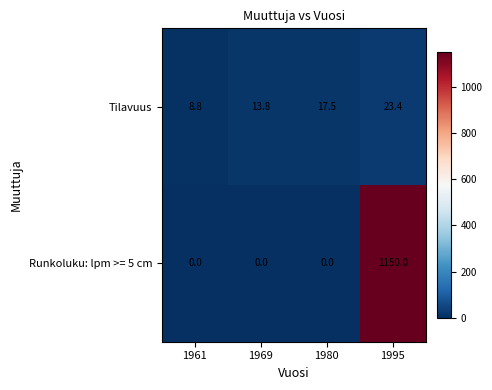

Between 1969 and 1995, which series saw the biggest shift?

Runkoluku: lpm >= 5 cm